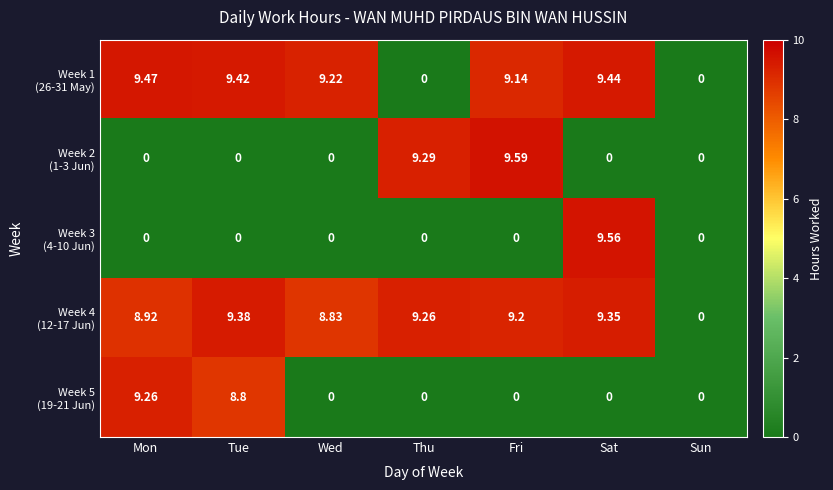

Which label corresponds to the largest value in the chart?

Fri